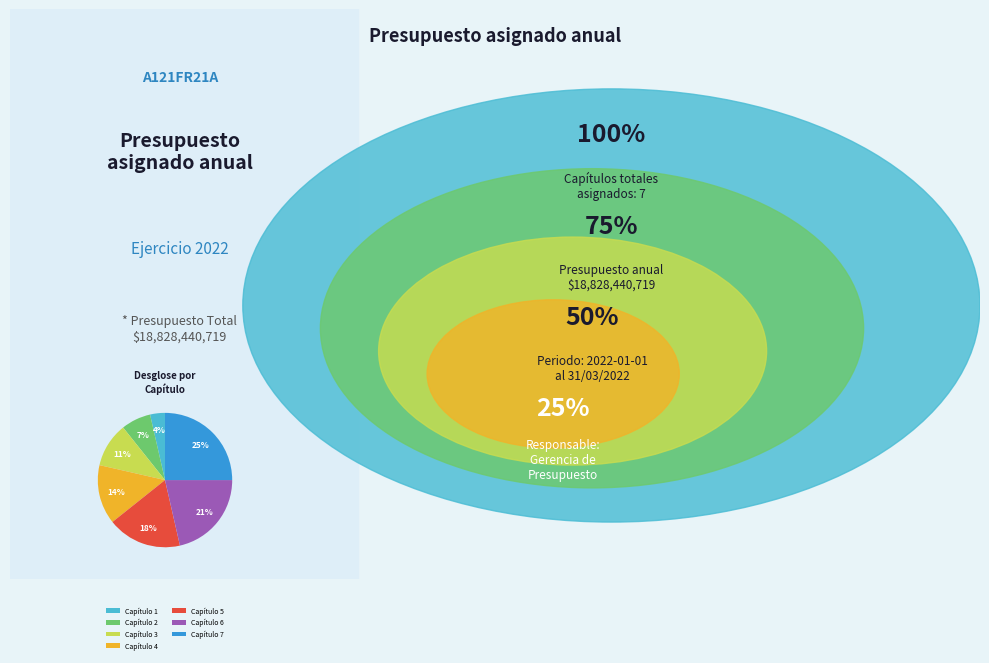

Do Capítulo 5 and Capítulo 1 together represent more than half of the pie?

No